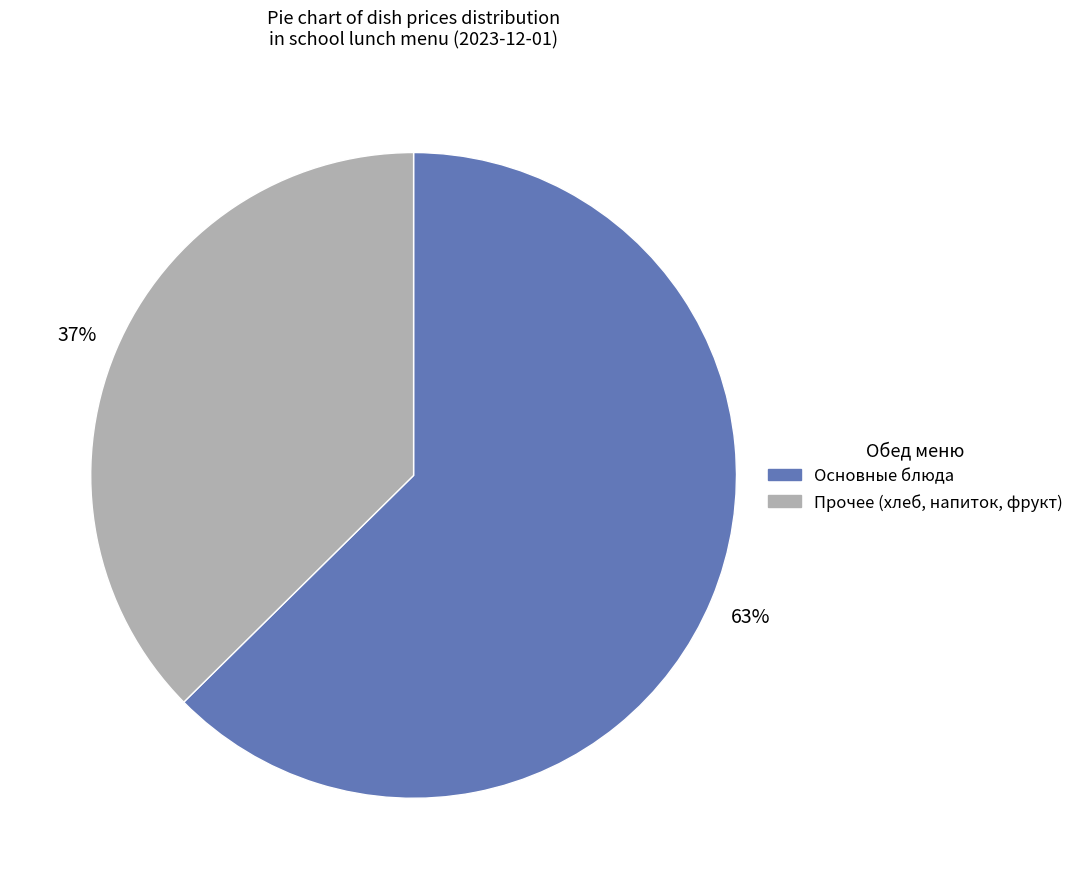

To the nearest percent, what is the average slice percentage?

50%